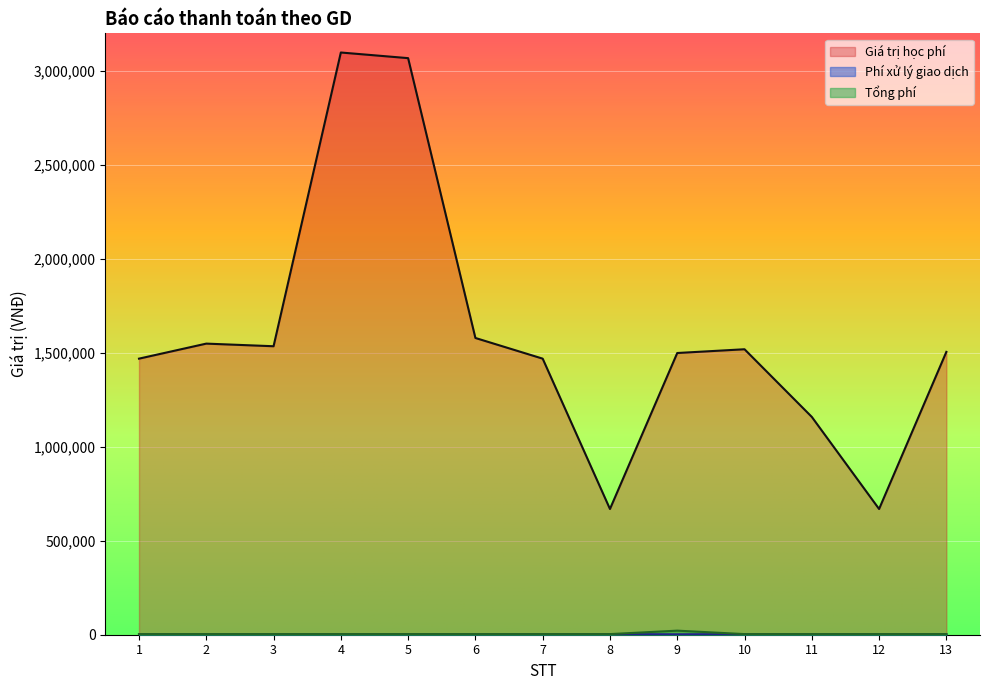

Which has a higher value, 2 or 7?

2